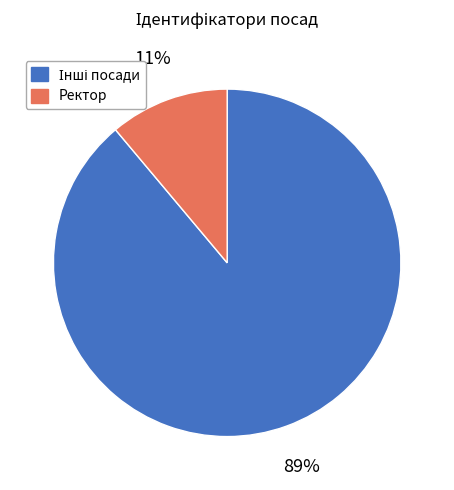

To the nearest percent, what is the average slice percentage?

50%